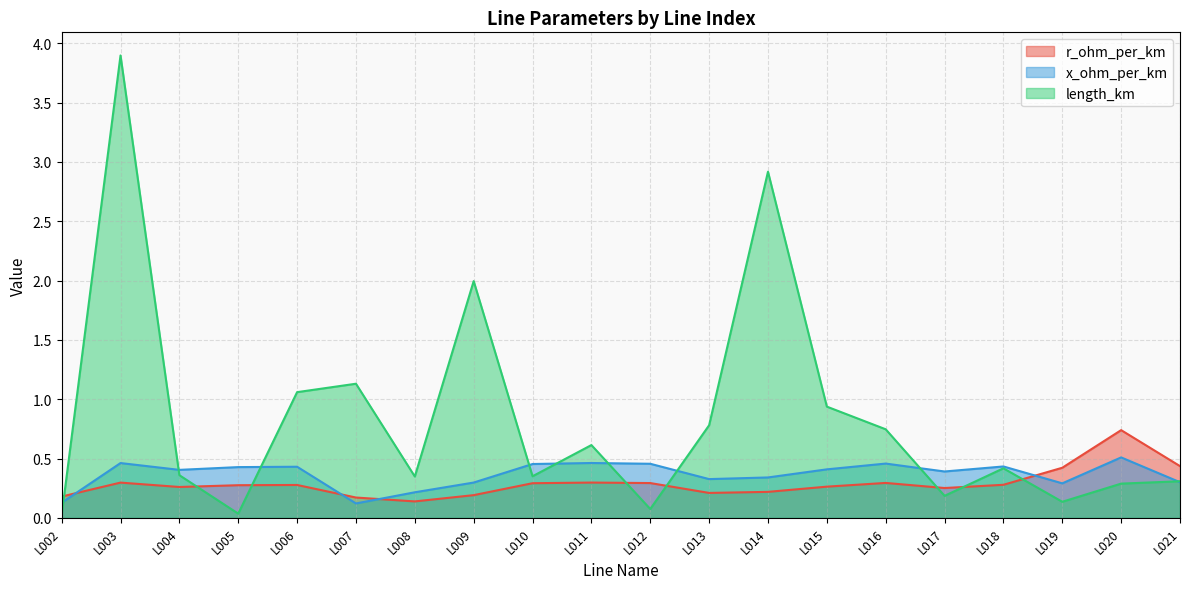

At which category does length_km reach its first local valley?

L005